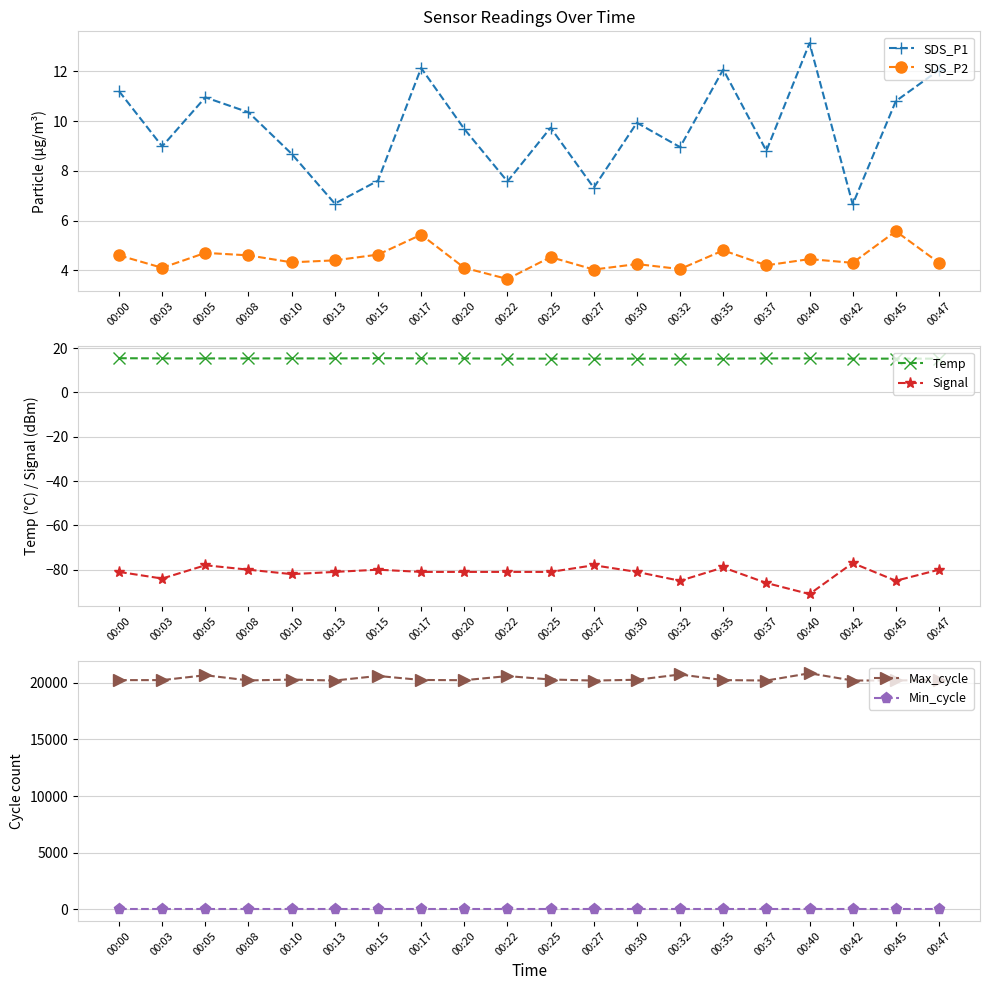

How many lines are shown in the chart?

6